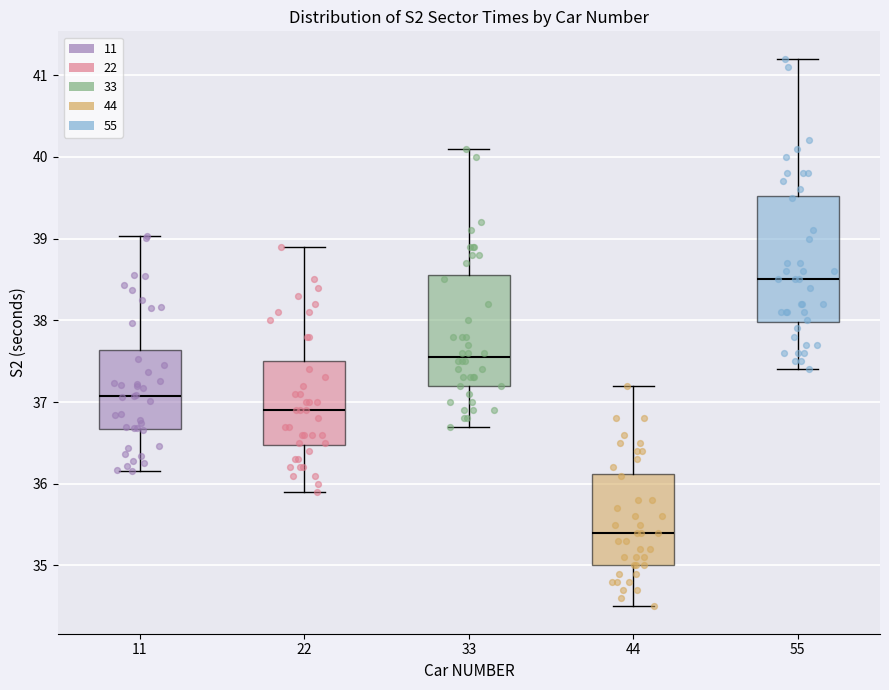

Reading left to right, read every box against the y-axis: the position of its median line, the range the box covers, and the ends of its whiskers. The values are not printed on the chart, so give them approximately, as read against the axis.

11: median 37.1, box 36.7 to 37.6, whiskers 36.2 to 39.0
22: median 36.9, box 36.5 to 37.5, whiskers 35.9 to 38.9
33: median 37.6, box 37.2 to 38.6, whiskers 36.7 to 40.1
44: median 35.4, box 35.0 to 36.1, whiskers 34.5 to 37.2
55: median 38.5, box 38.0 to 39.5, whiskers 37.4 to 41.2